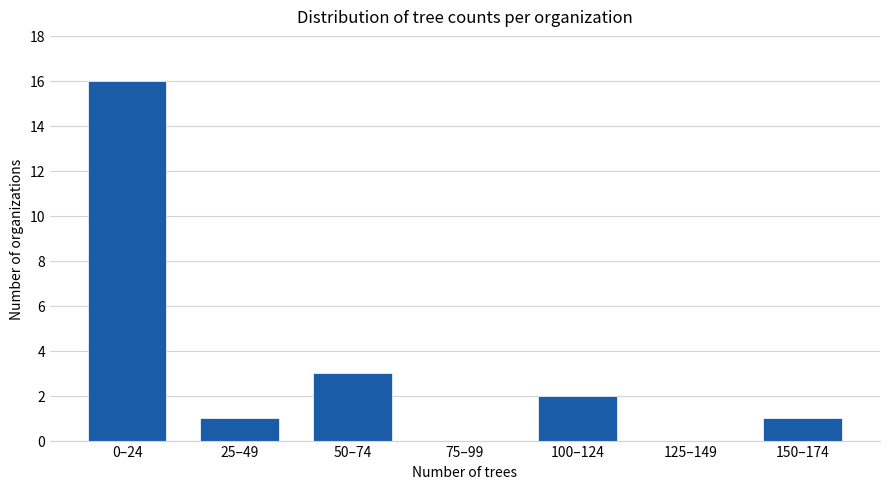

Reading left to right, transcribe all the data shown in this chart.

0–24=16	25–49=1	50–74=3	75–99=0	100–124=2	125–149=0	150–174=1